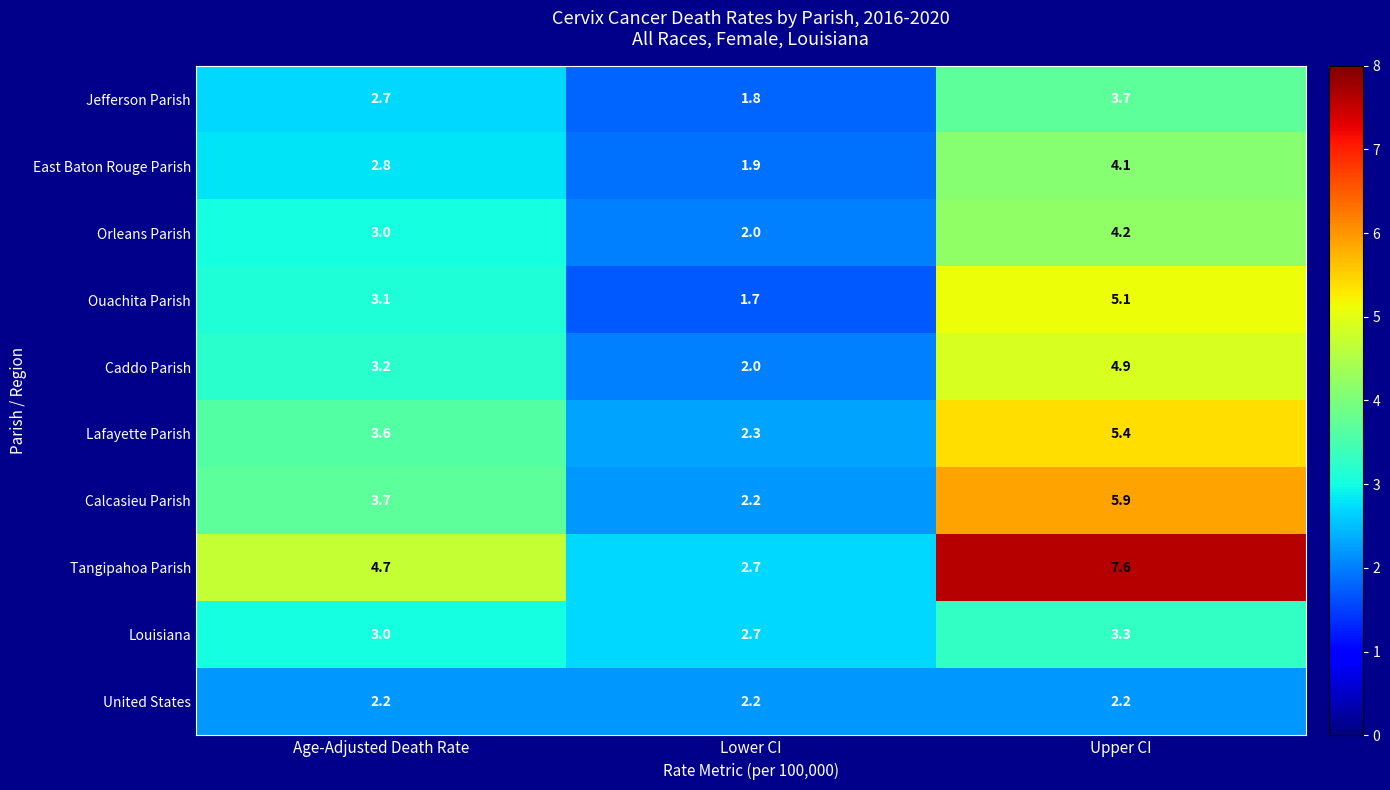

How many series are shown in this chart?

10